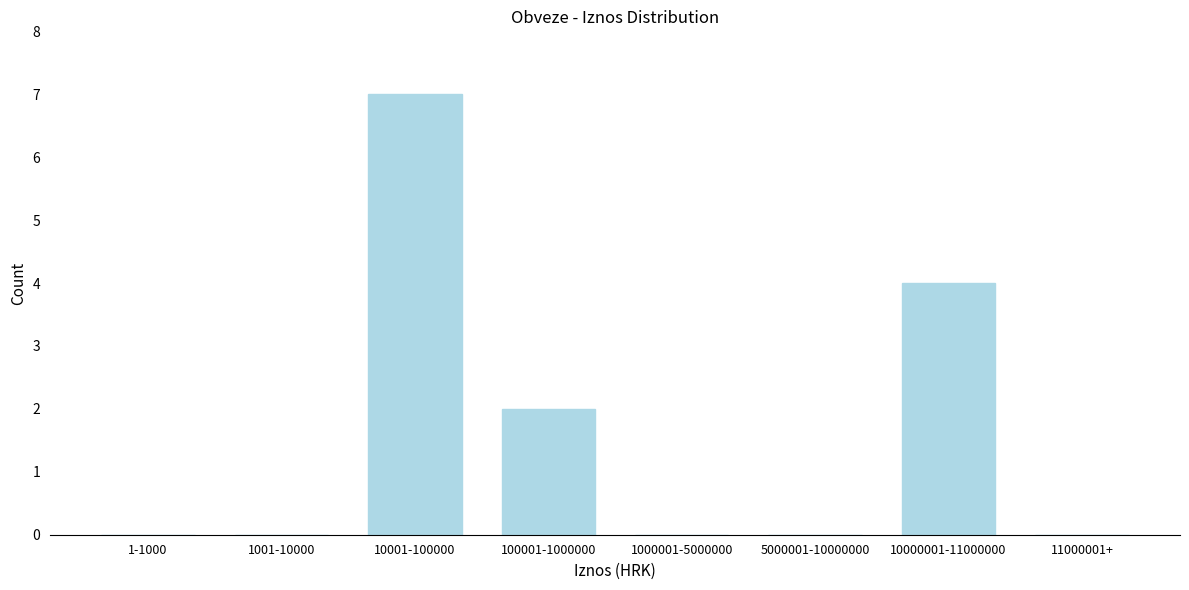

Reading left to right, what are all the values shown in this chart?

1-1000=0	1001-10000=0	10001-100000=7	100001-1000000=2	1000001-5000000=0	5000001-10000000=0	10000001-11000000=4	11000001+=0